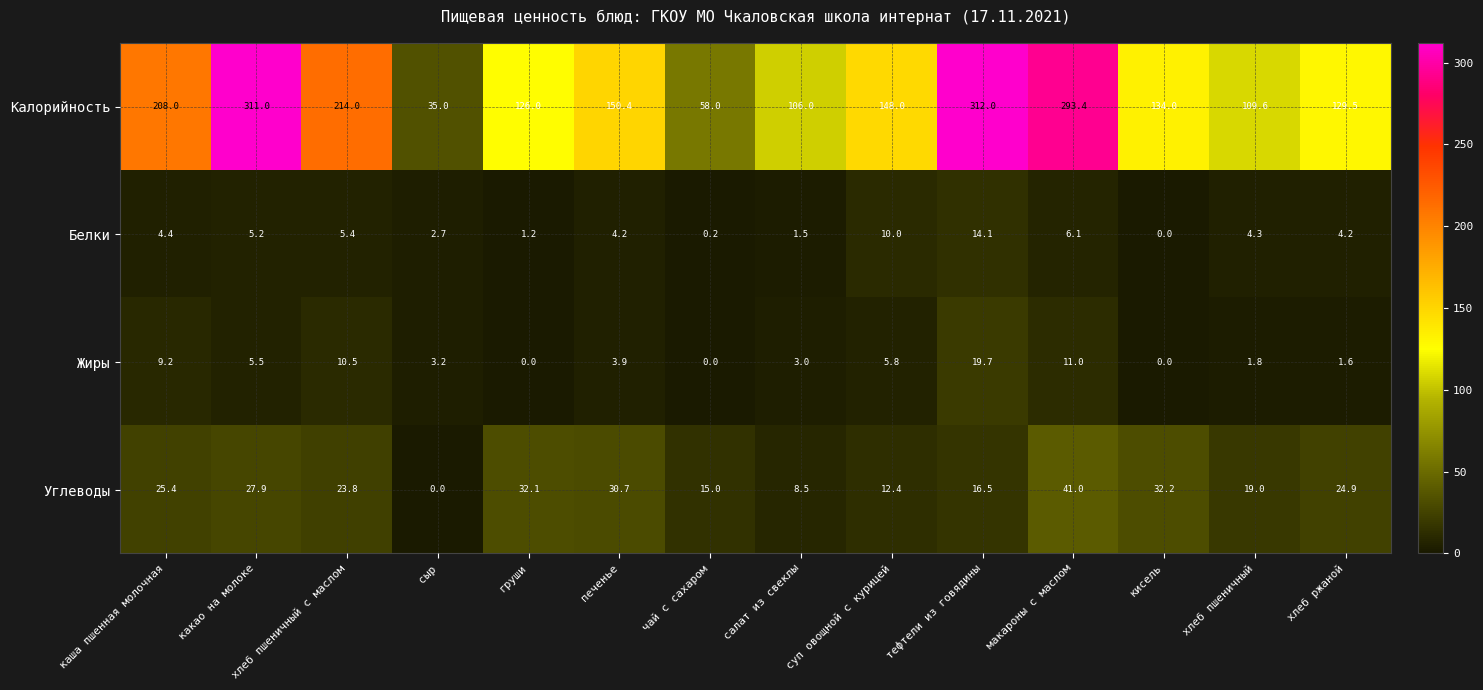

At which label is Белки closest to 7?

макароны с маслом